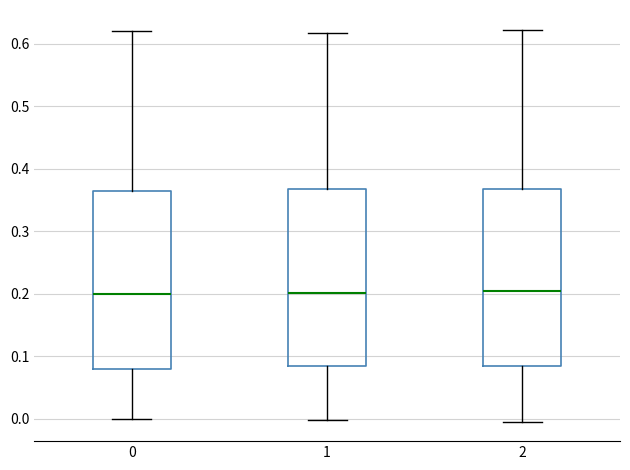

Reading left to right, transcribe this box plot: for each box, give where its median line is, the range the box spans, and where its two whiskers end, as read against the y-axis. The values are not printed on the chart, so give them approximately, as read against the axis.

0: median 0.20, box 0.08 to 0.37, whiskers 0.00 to 0.62
1: median 0.20, box 0.08 to 0.37, whiskers 0.00 to 0.62
2: median 0.20, box 0.08 to 0.37, whiskers 0.00 to 0.62